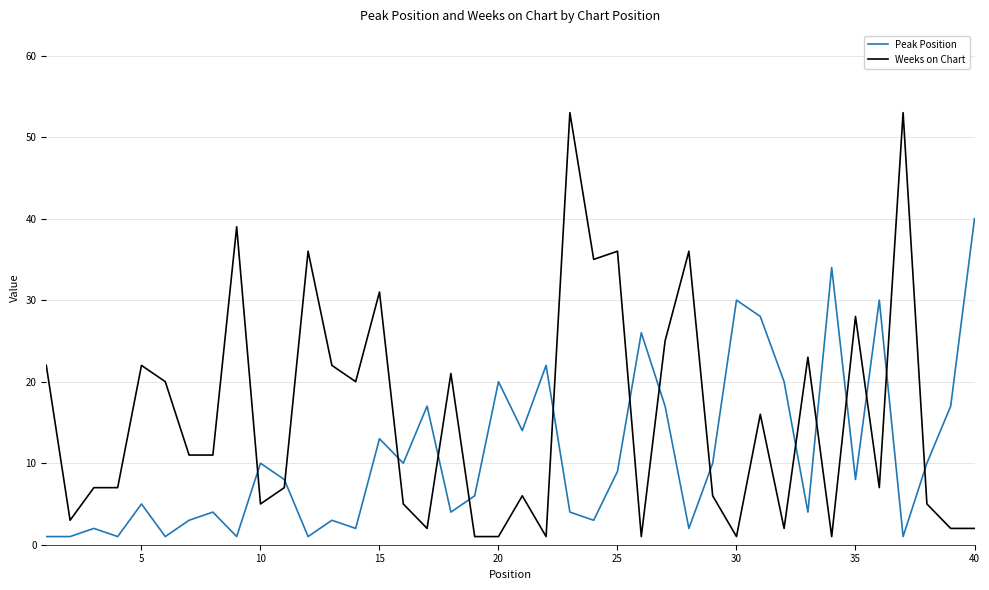

Which series has the largest range (max minus min)?

Weeks on Chart